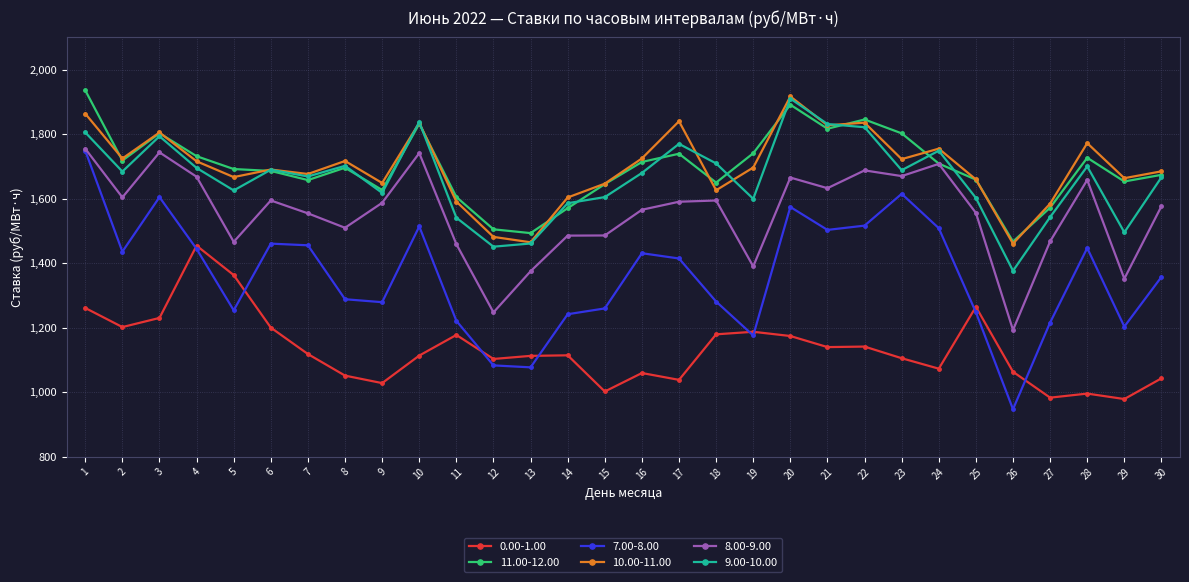

What is the value of the 10.00-11.00 point at the 16th from the left?

1724.4